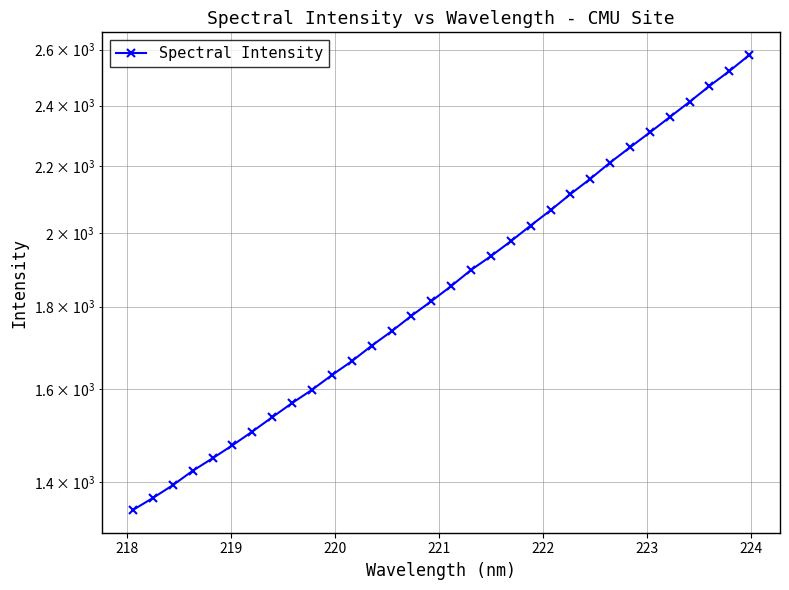

True or false: the data shows 699.9 at 21.

False